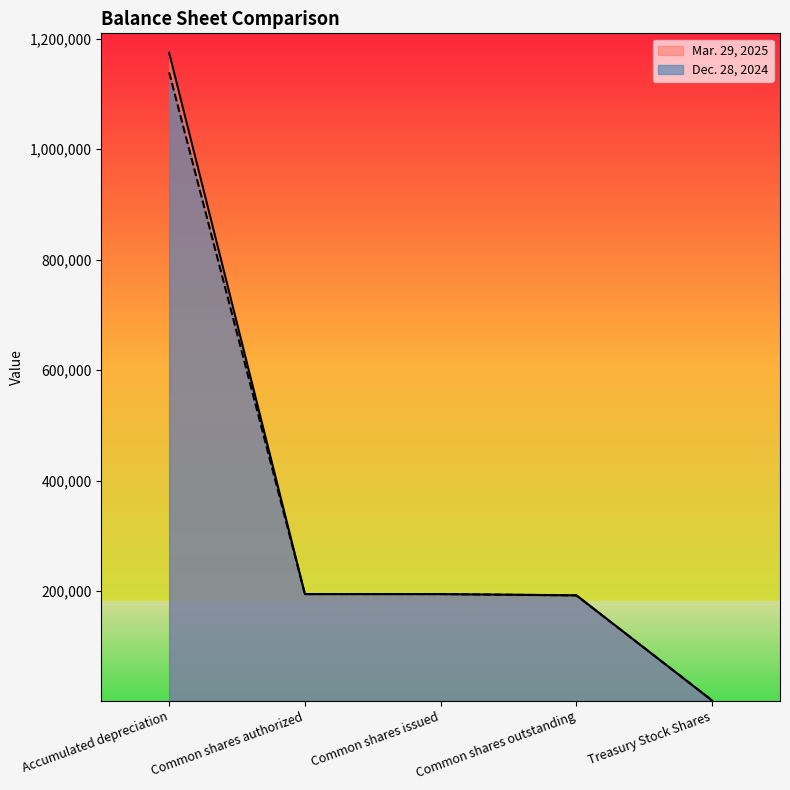

Which series changed the most between Common shares outstanding and Treasury Stock Shares?

Mar. 29, 2025